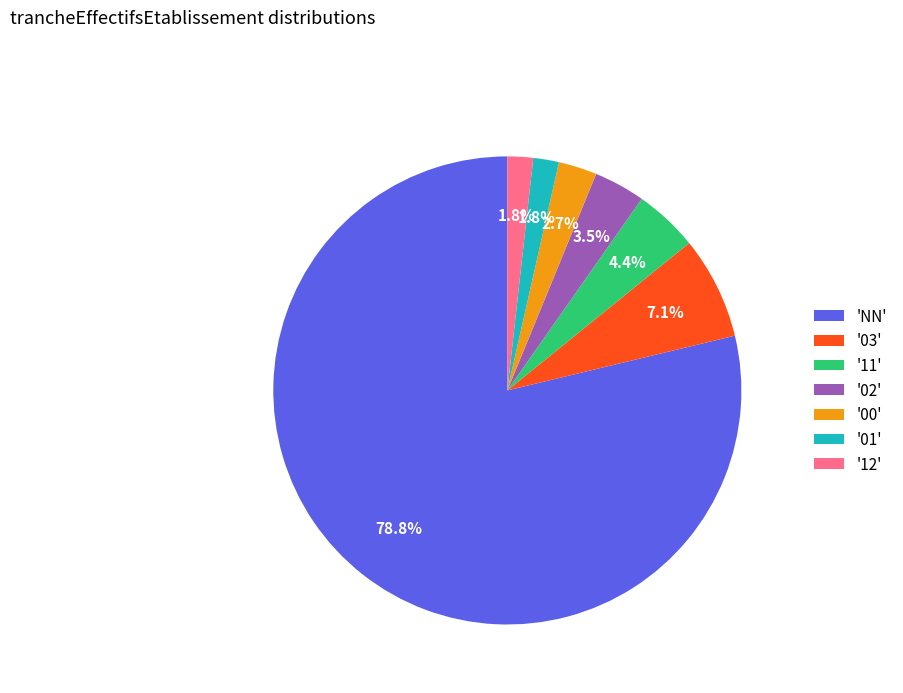

Which has a higher value, '03' or '12'?

'03'